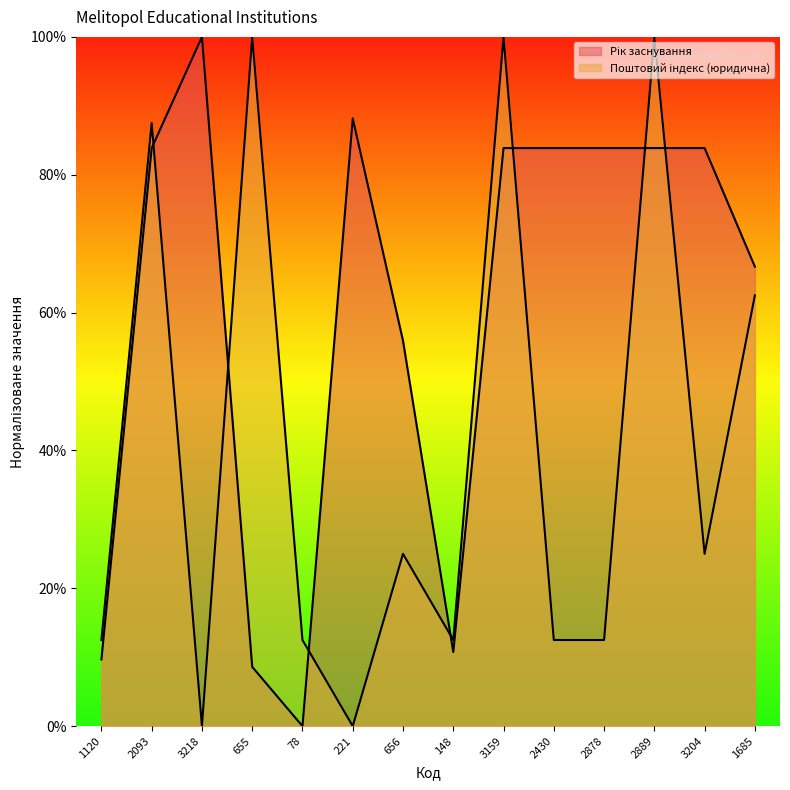

What are all the series names shown in the legend?

Рік заснування, Поштовий індекс (юридична)